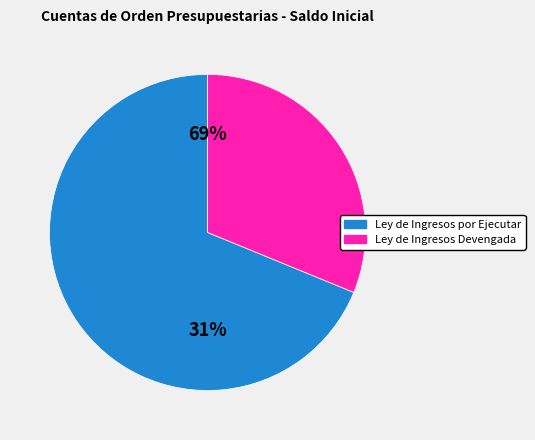

What percentage is the Ley de Ingresos por Ejecutar slice, to the nearest percent?

69%